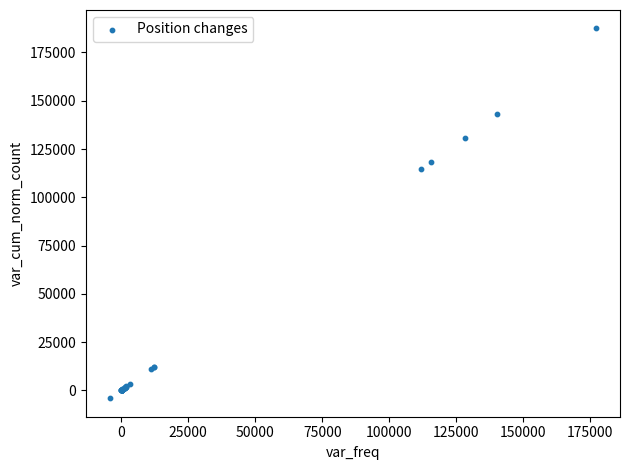

What Y value in the scatter plot is closest to 91704?

114618